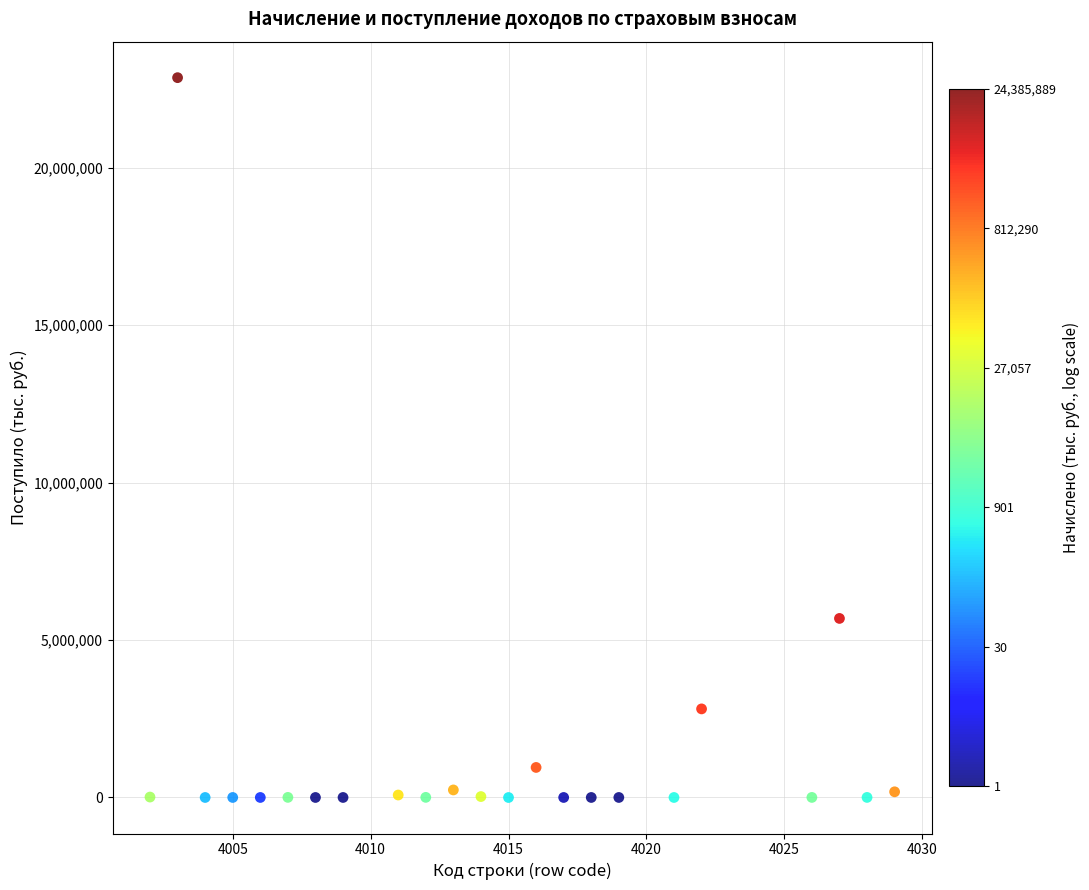

What Y value in the scatter plot is closest to 11428131?

5685471